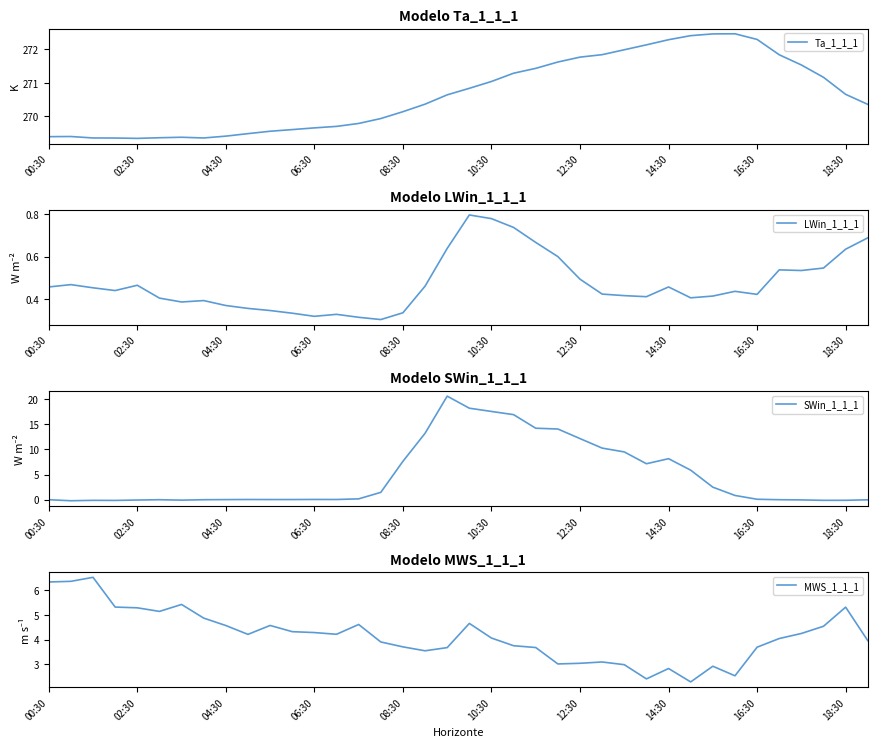

The LWin_1_1_1 series shows 0.9 at 35. True or false?

False